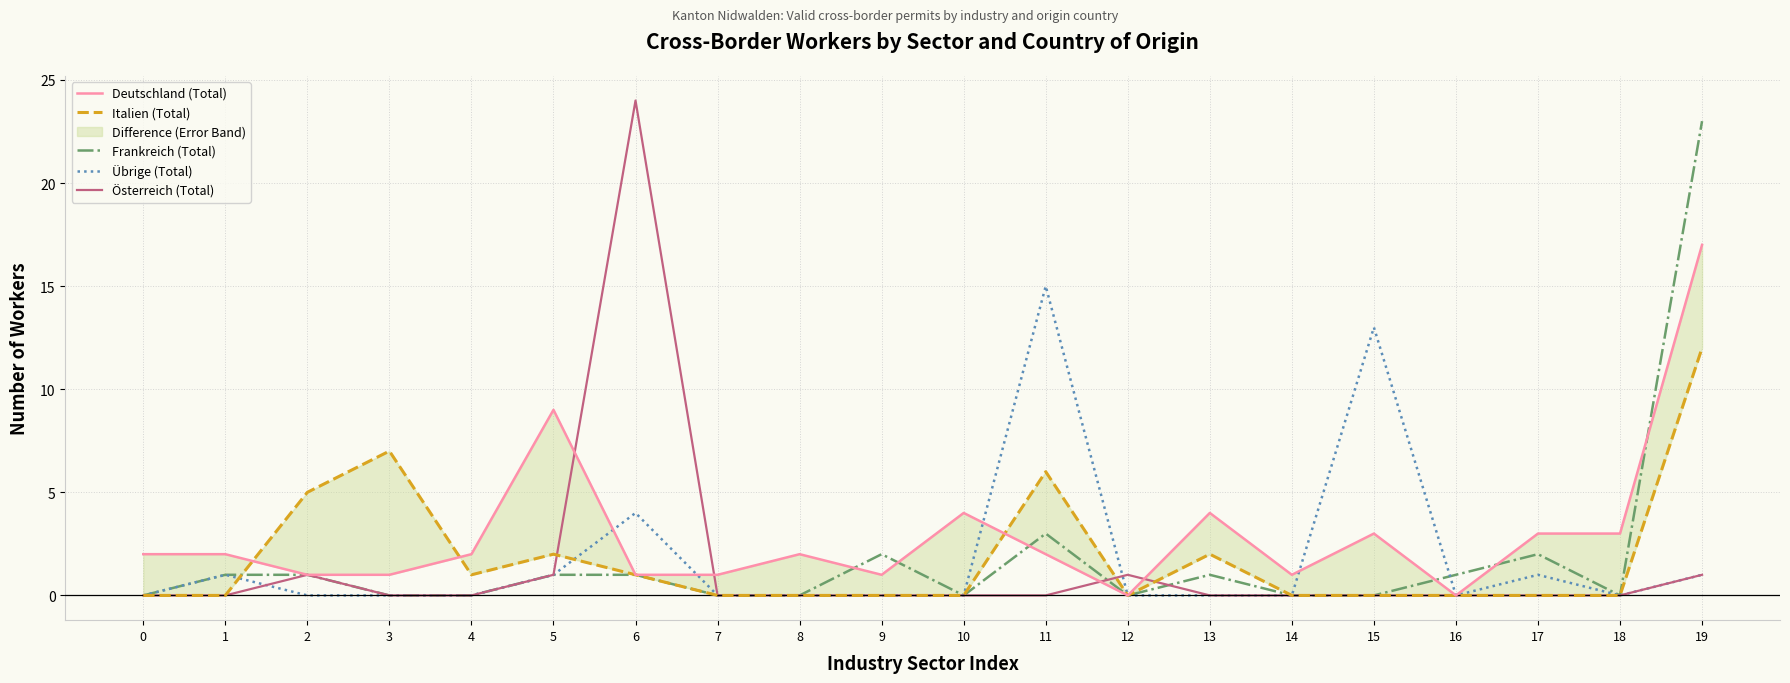

How many values in Übrige (Total) are above zero?

7